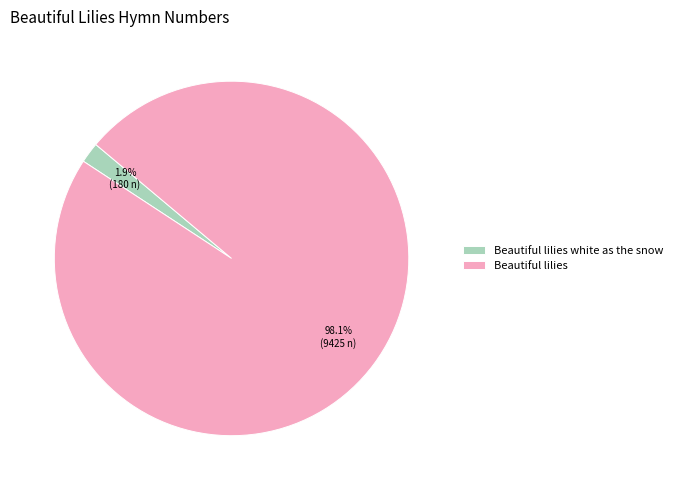

To the nearest percent, what is the combined percentage of Beautiful lilies white as the snow and Beautiful lilies?

100%